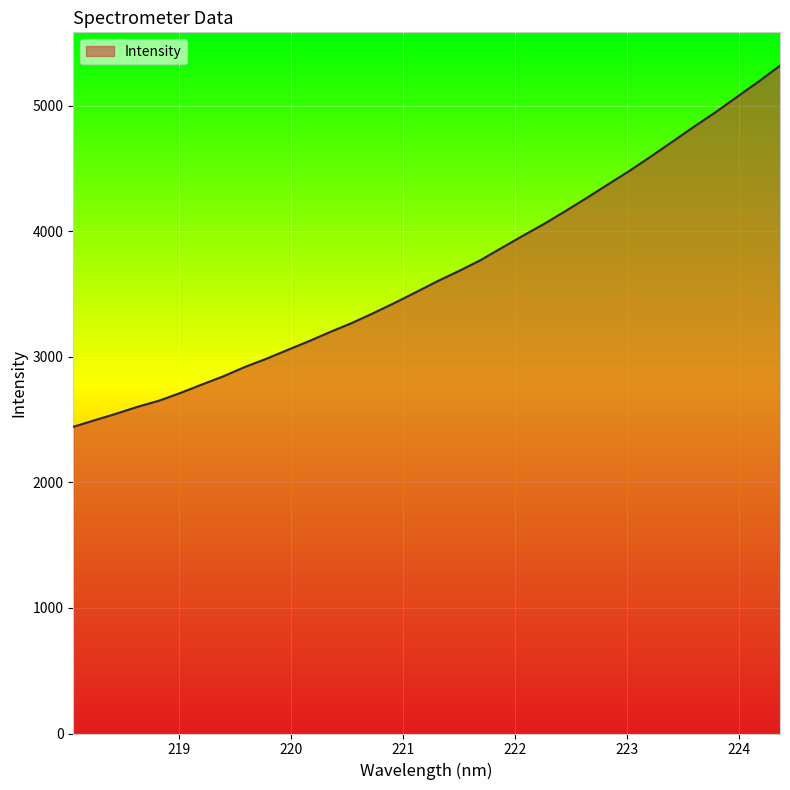

What is the difference between the maximum and minimum values?

2875.7